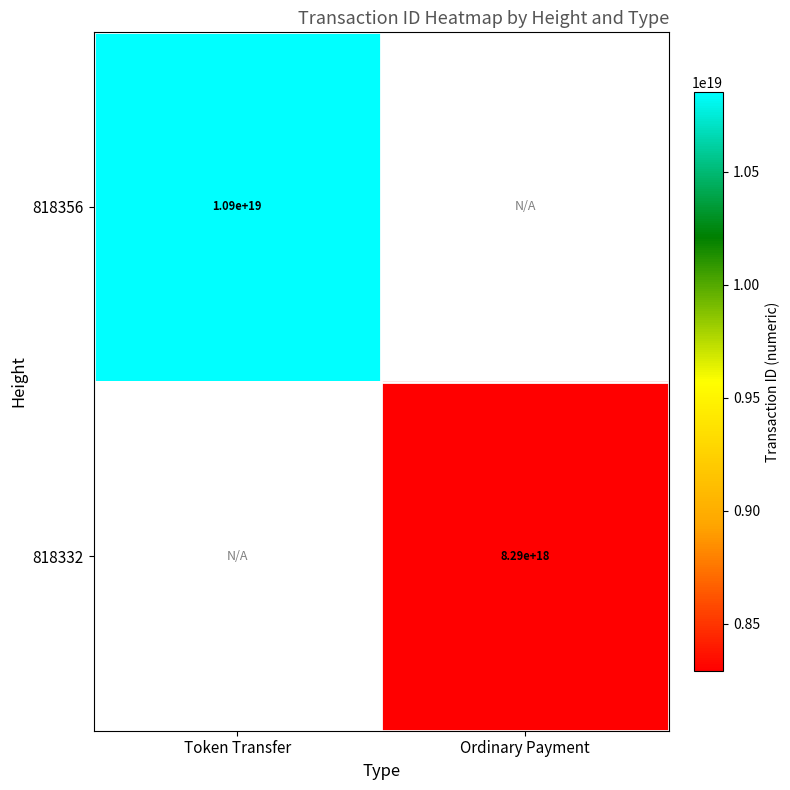

The value of 818356 at Token Transfer is 5516743491590112256. True or false?

False